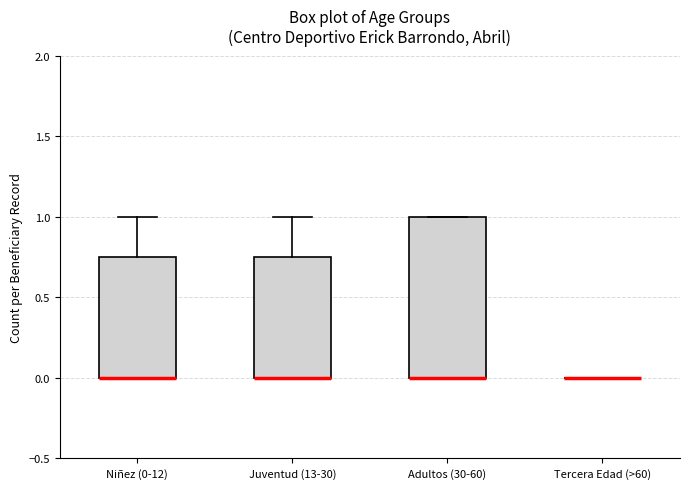

Reading left to right, transcribe this box plot: for each box, give where its median line is, the range the box spans, and where its two whiskers end, as read against the y-axis. The values are not printed on the chart, so give them approximately, as read against the axis.

Niñez (0-12): median 0.00 (drawn on the box's lower edge), box 0.00 to 0.75, whiskers 0.00 to 1.00
Juventud (13-30): median 0.00 (drawn on the box's lower edge), box 0.00 to 0.75, whiskers 0.00 to 1.00
Adultos (30-60): median 0.00 (drawn on the box's lower edge), box 0.00 to 1.00, whiskers 0.00 to 1.00
Tercera Edad (>60): box collapsed to a line at 0.00, whiskers 0.00 to 0.00